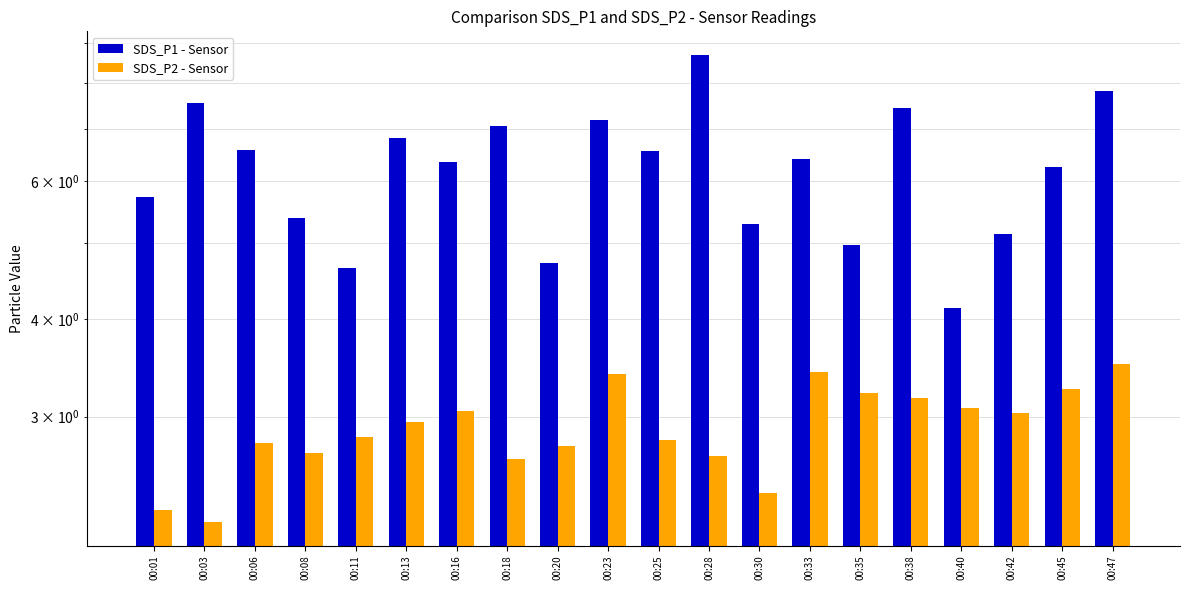

At which label is SDS_P2 - Sensor closest to 2?

00:03